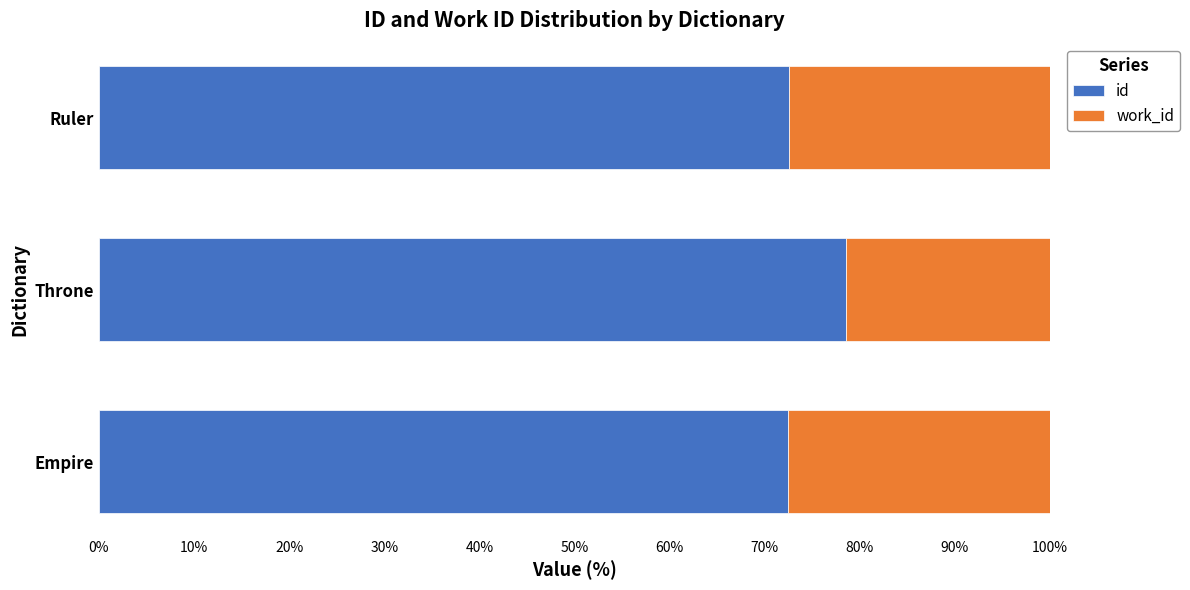

What is the total value across all series at Empire?

100.0